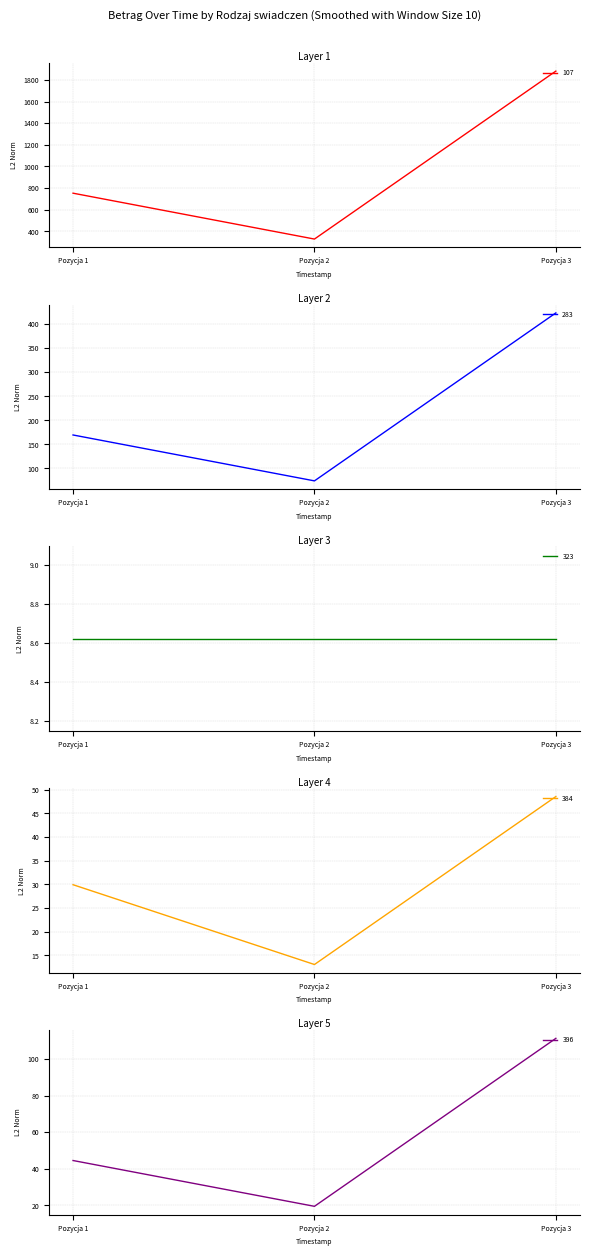

List the labels in order of 107 value, smallest first.

Pozycja 2, Pozycja 1, Pozycja 3